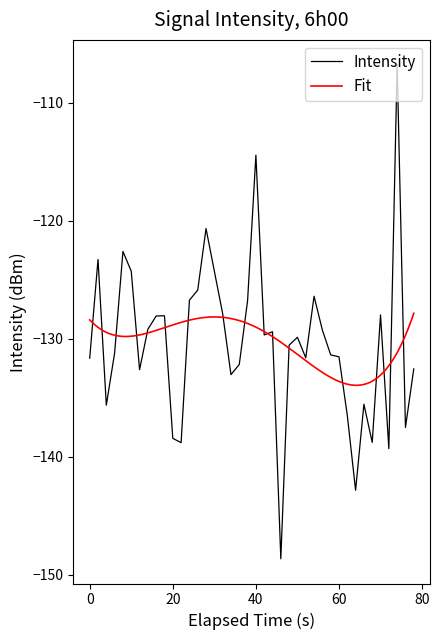

What is the minimum value for Intensity?

-148.7